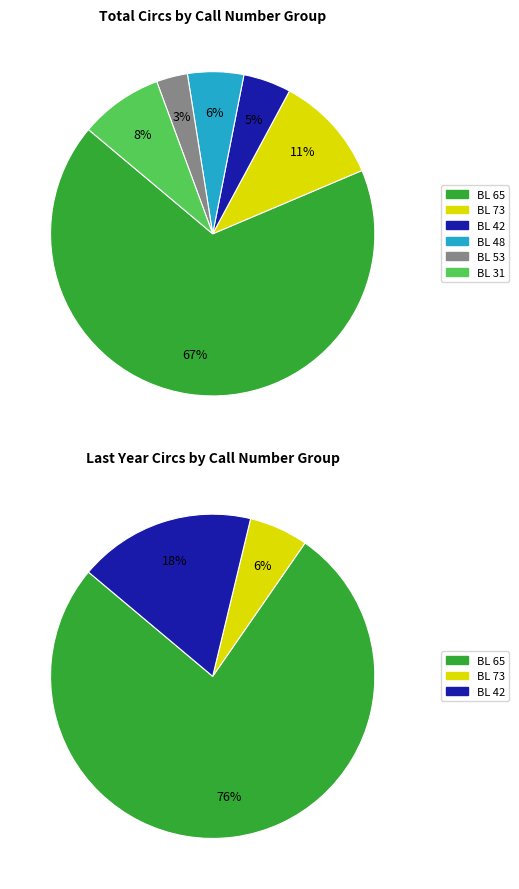

Which slice is the largest?

BL 65